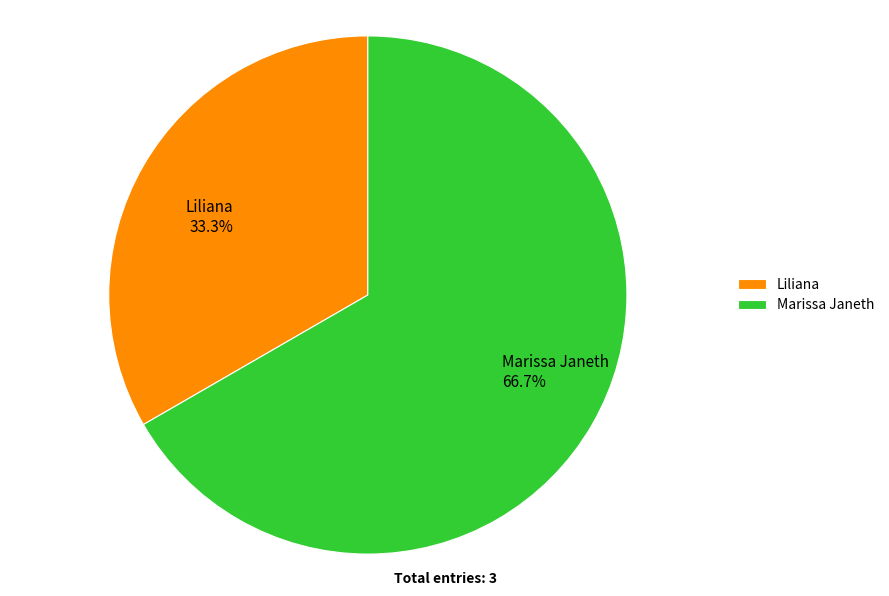

What is the smallest slice in the pie chart?

Liliana